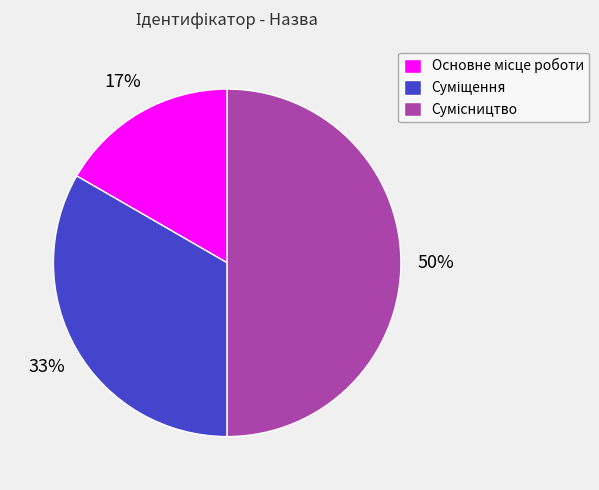

To the nearest percent, what is the difference between the largest and smallest slice percentages?

33%